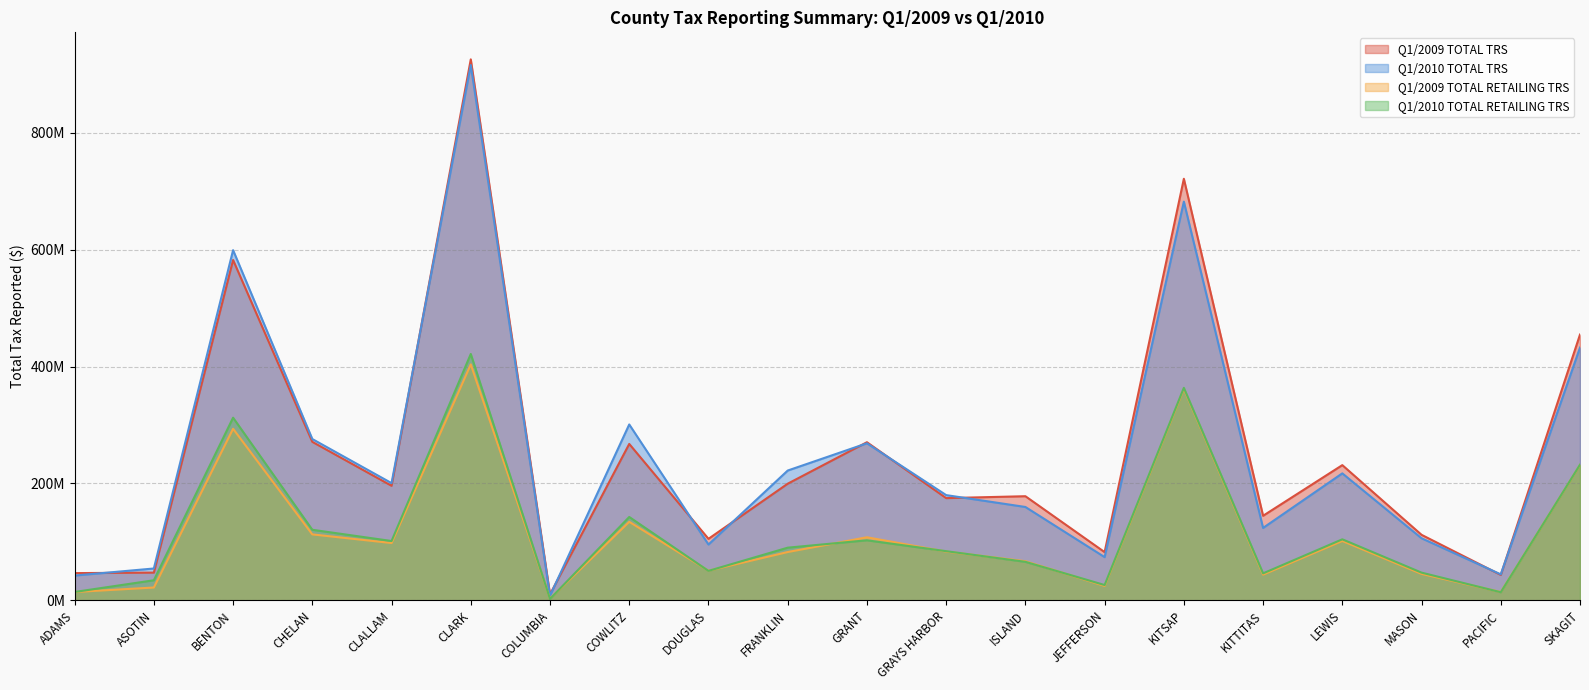

Where does the Q1/2009 TOTAL TRS series first go above 195?

BENTON